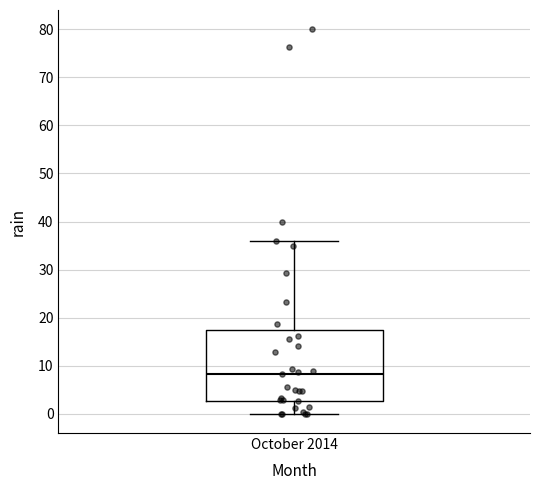

Where does the lower whisker of the box for October 2014 end on the y-axis? The values are not printed on the chart, so give them approximately, as read against the axis.

0